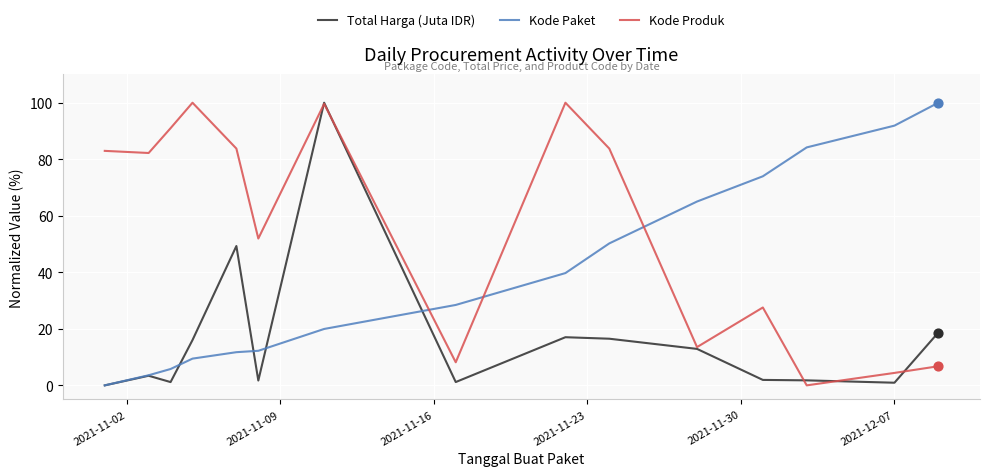

Rank the series by their average value, from lowest to highest.

Total Harga (Juta IDR), Kode Paket, Kode Produk